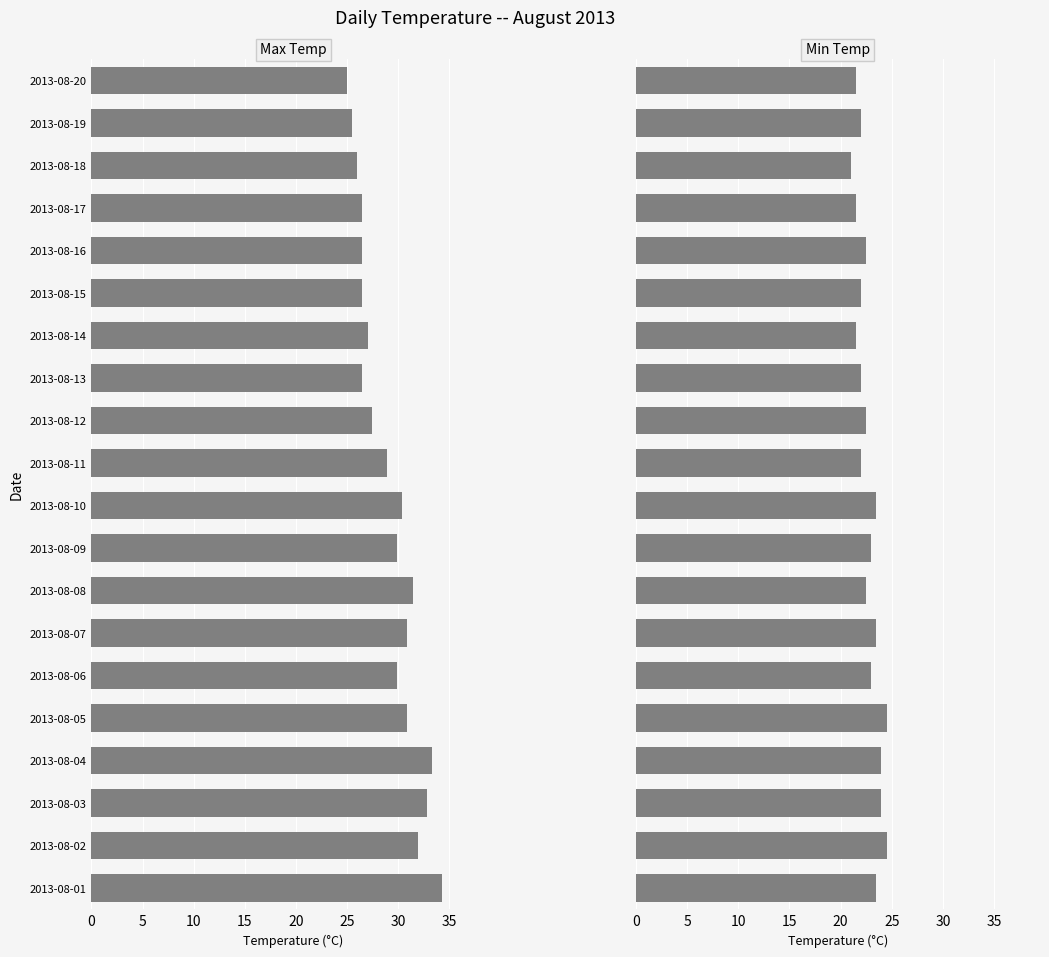

What is the sum of the Max Temp values at 13 and 14?

53.5